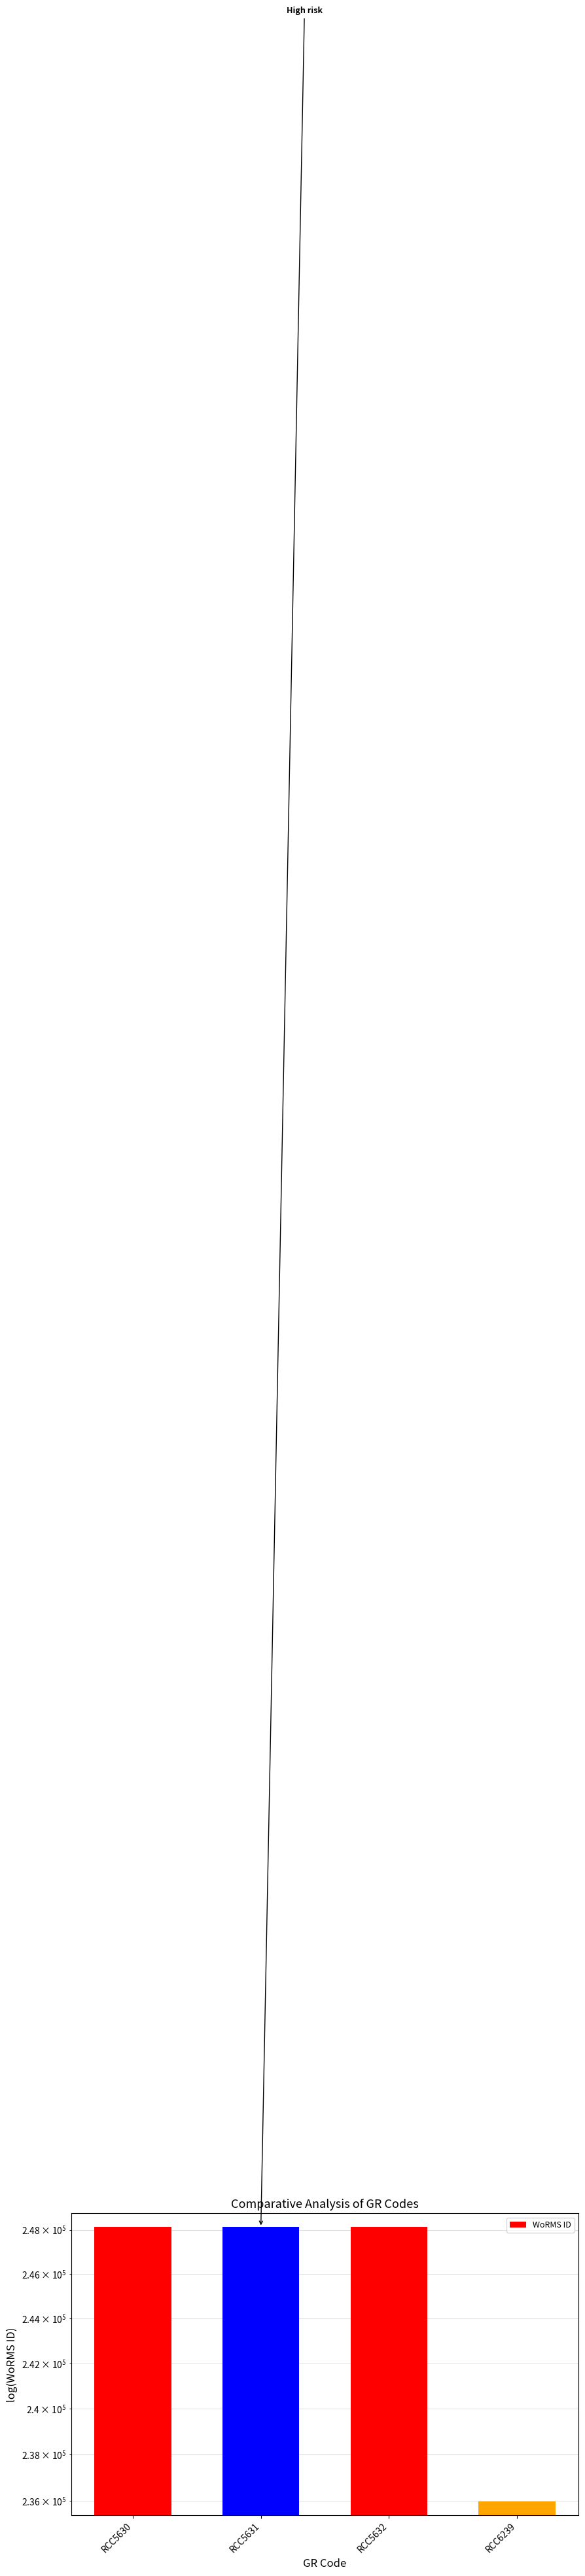

What is the ratio of the value at RCC5632 to the value at RCC5630?

1.0